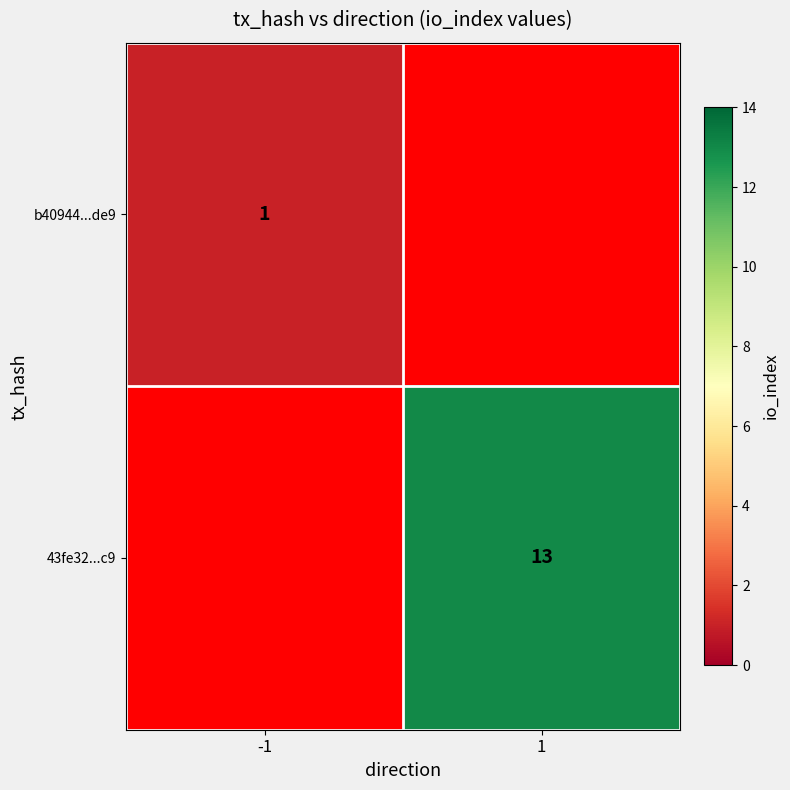

The b40944...de9 series shows 2 at -1. True or false?

False